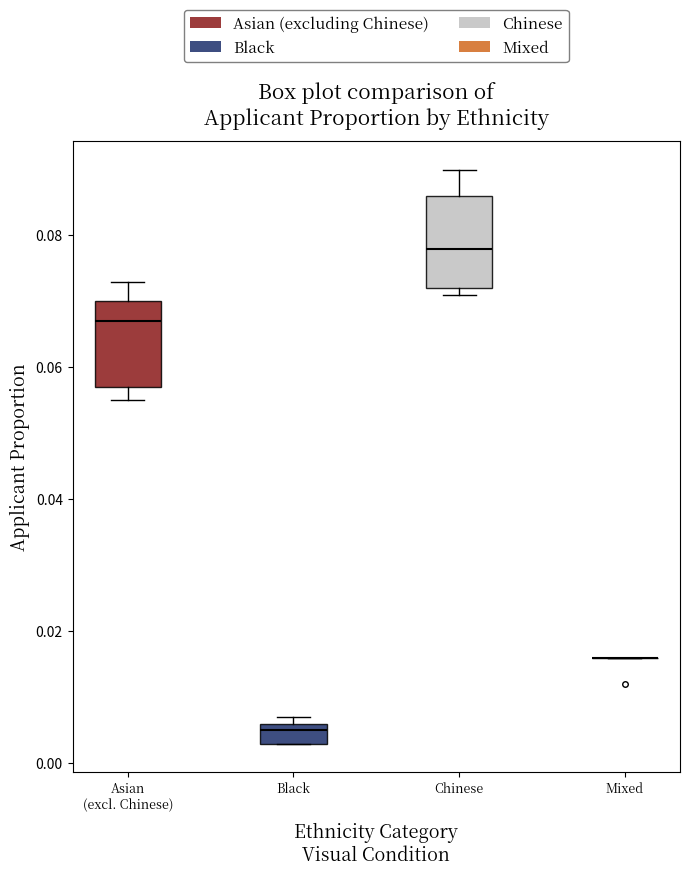

Reading left to right, transcribe this box plot: for each box, give where its median line is, the range the box spans, and where its two whiskers end, as read against the y-axis. The values are not printed on the chart, so give them approximately, as read against the axis.

Asian (excl. Chinese): median 0.068, box 0.058 to 0.070, whiskers 0.056 to 0.074
Black: median 0.006 (just below the box's upper edge), box 0.004 to 0.006, whiskers 0.004 to 0.008
Chinese: median 0.078, box 0.072 to 0.086, whiskers 0.072 (just below the box's lower edge) to 0.090
Mixed: box collapsed to a line at 0.016, whiskers 0.016 to 0.016